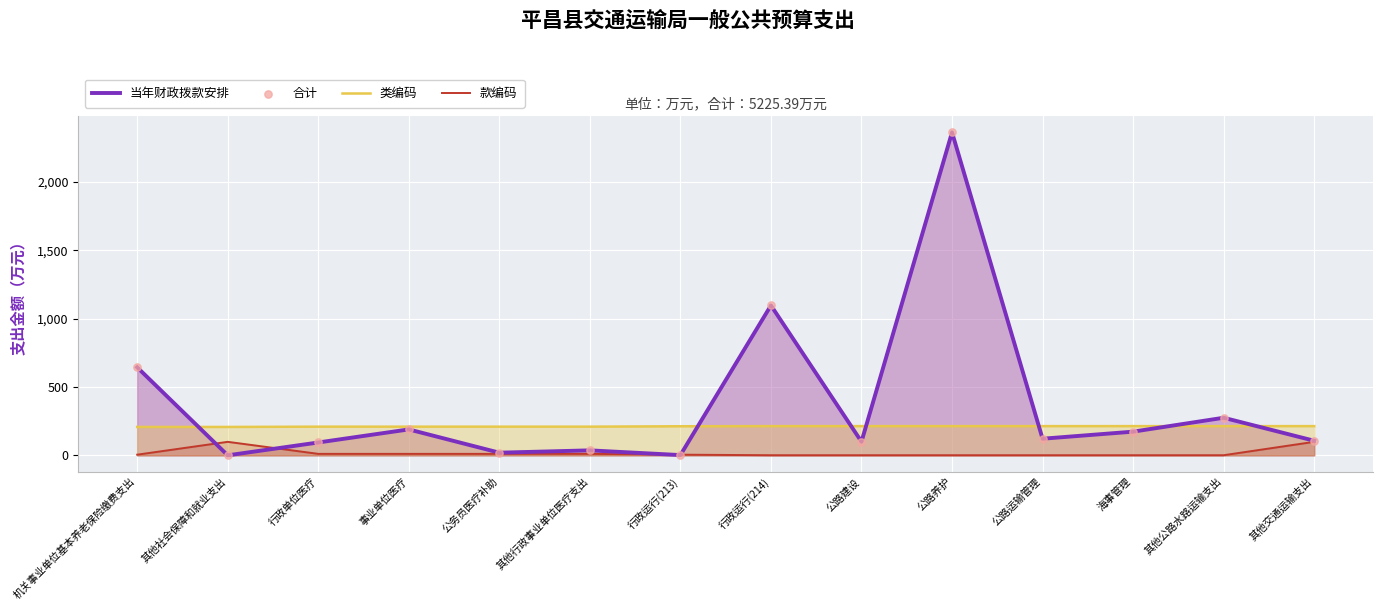

What is the total value across all series at 行政运行(214)?

1312.2